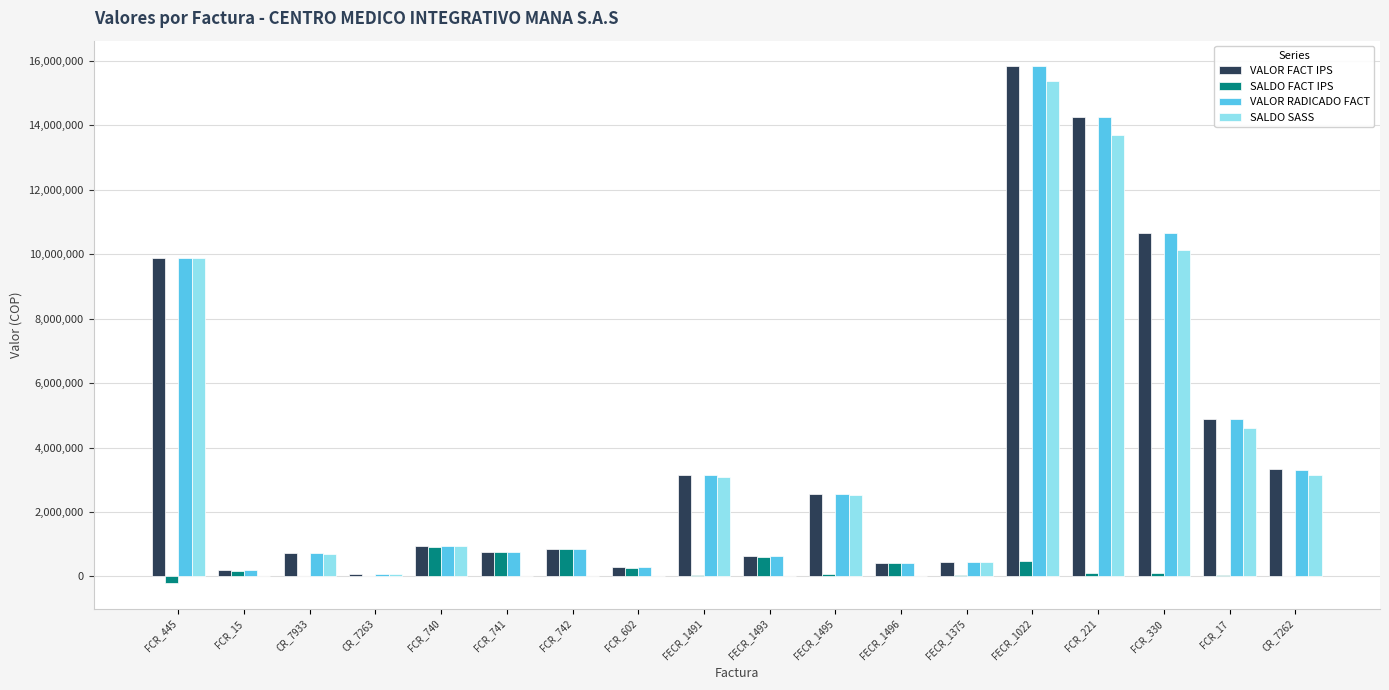

What is the greatest value displayed?

15826505